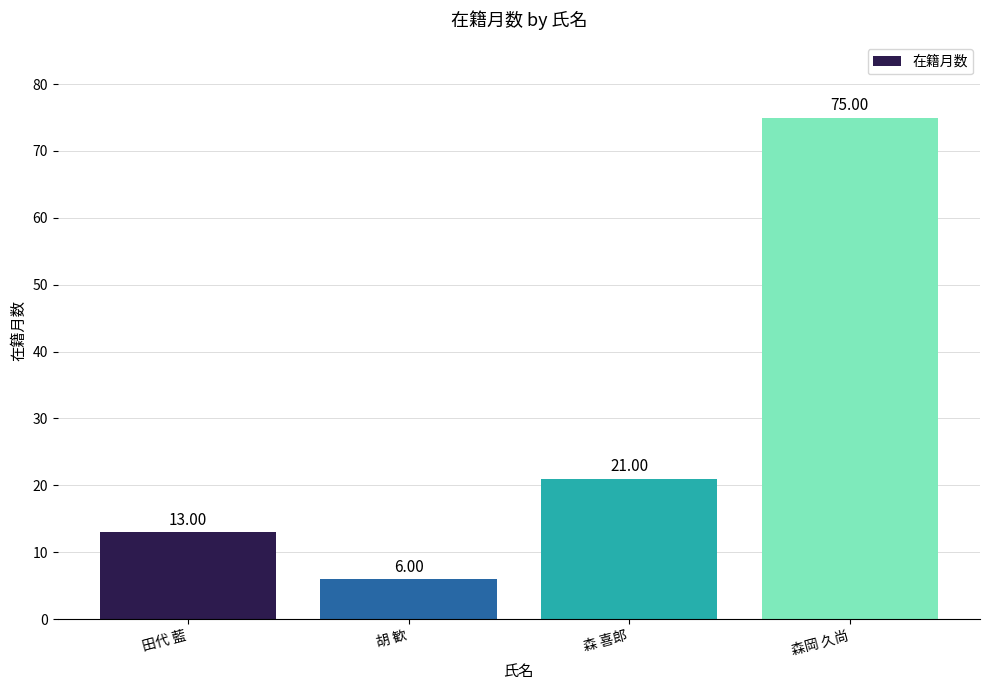

Are the bars grouped side by side (vs. stacked)?

No